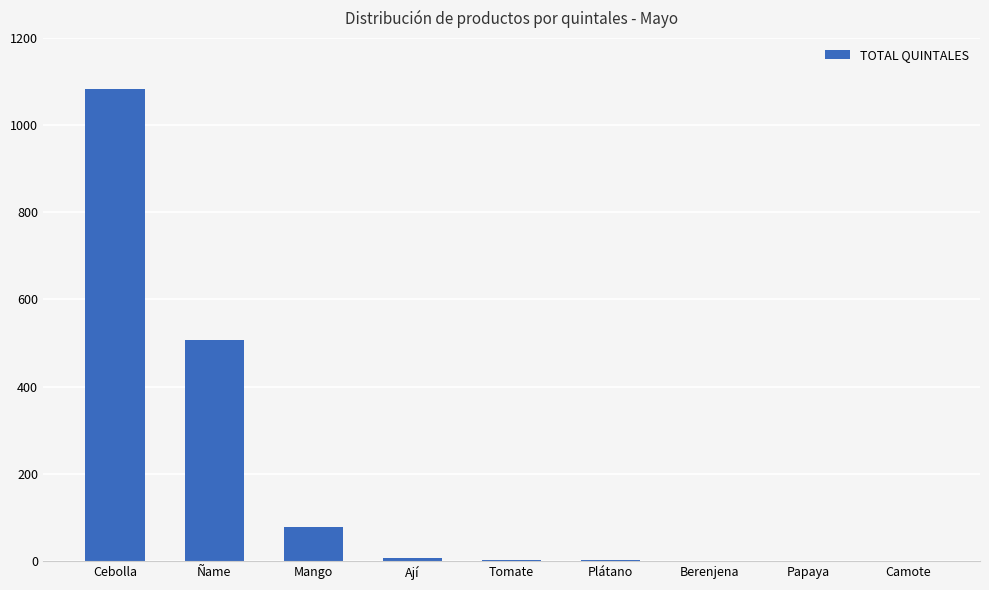

Which has a higher value, Cebolla or Mango?

Cebolla